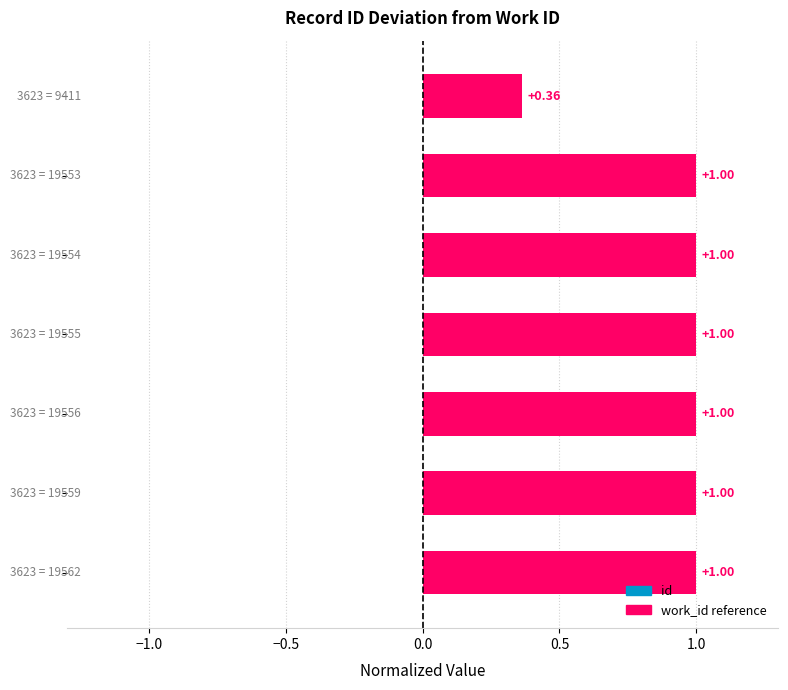

What is the difference between the maximum and minimum values?

0.6